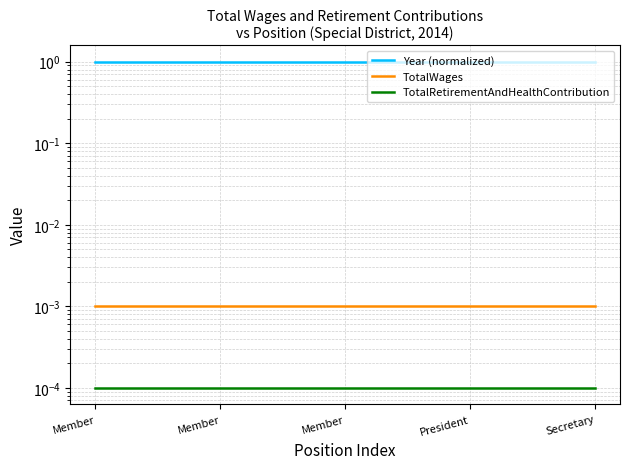

At which category does the chart reach its peak across all series?

Member